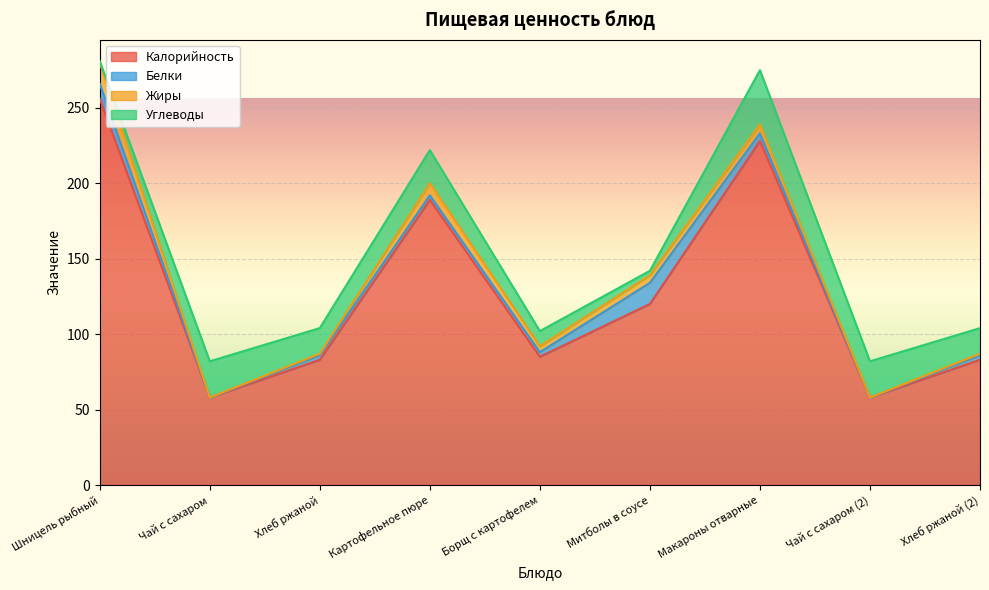

What is the label of the 7th point from the right?

Хлеб ржаной